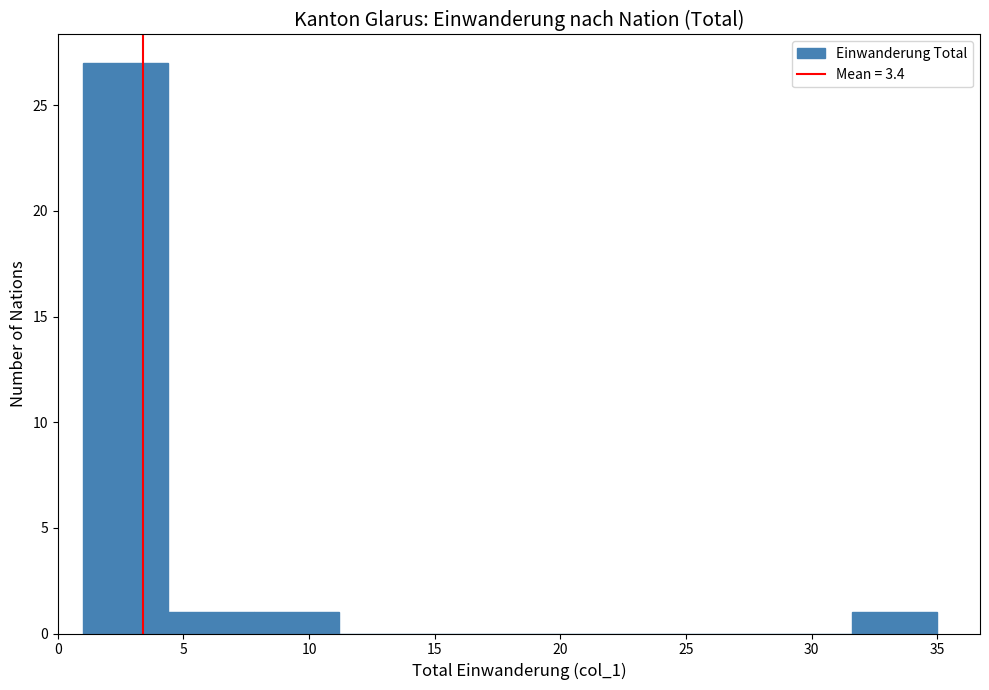

Reading left to right, transcribe this chart: for each bar, give the range it covers on the x-axis and its height. Neither the bar edges nor the heights are printed on the chart, so give them approximately, as read against the axes.

1.0 to 4.4: 27
4.4 to 7.8: 1
7.8 to 11.2: 1
11.2 to 14.6: 0
14.6 to 18.0: 0
18.0 to 21.4: 0
21.4 to 24.8: 0
24.8 to 28.2: 0
28.2 to 31.6: 0
31.6 to 35.0: 1